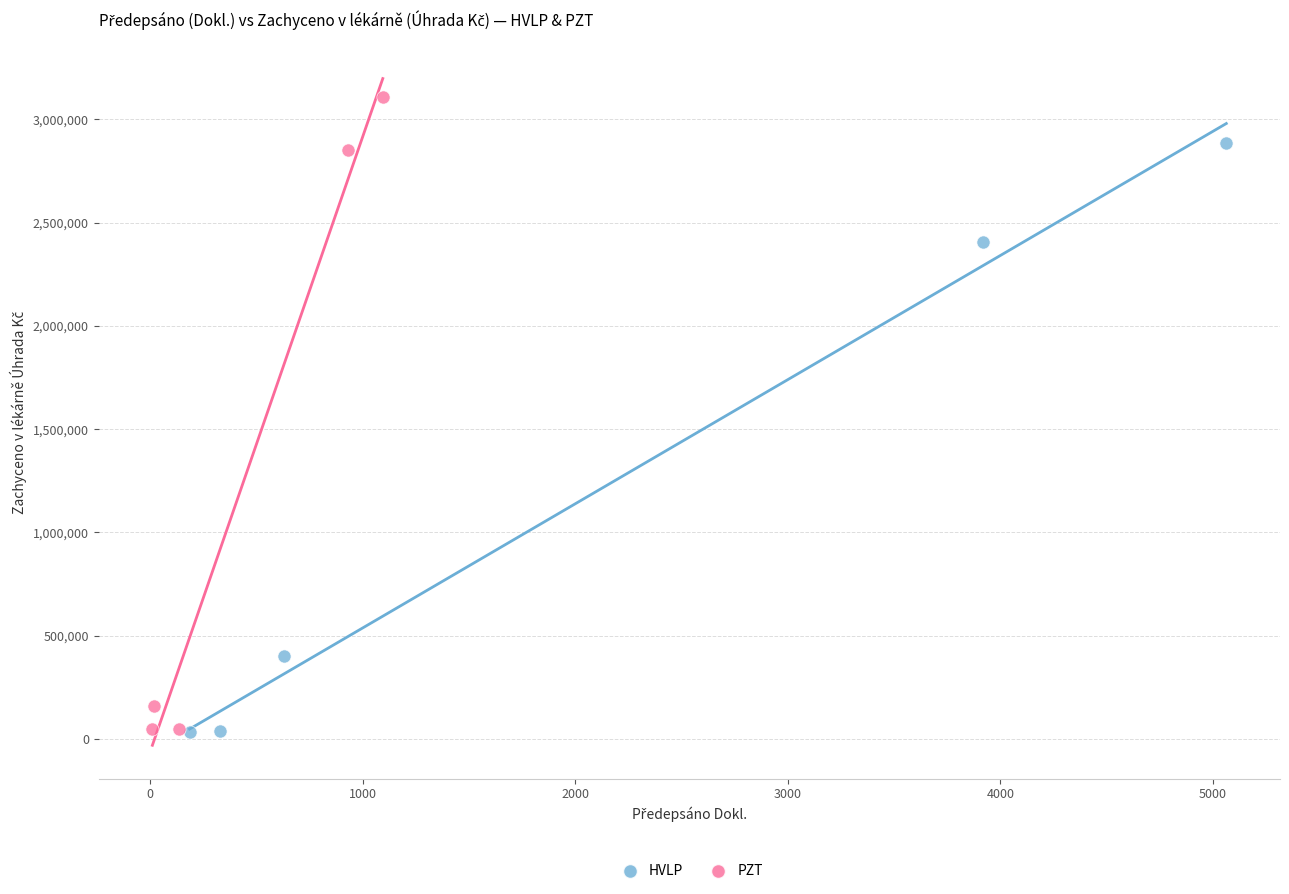

Which series has the largest Y range (max minus min)?

PZT